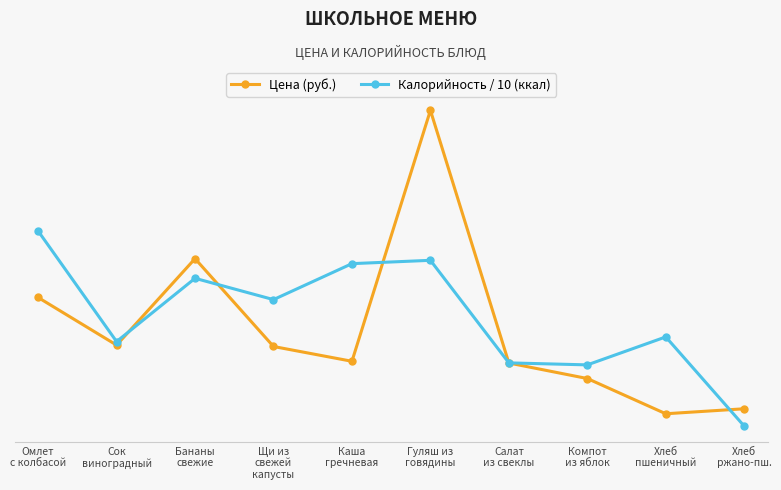

Between Сок
виноградный and Гуляш из
говядины, which series saw the biggest shift?

Цена (руб.)